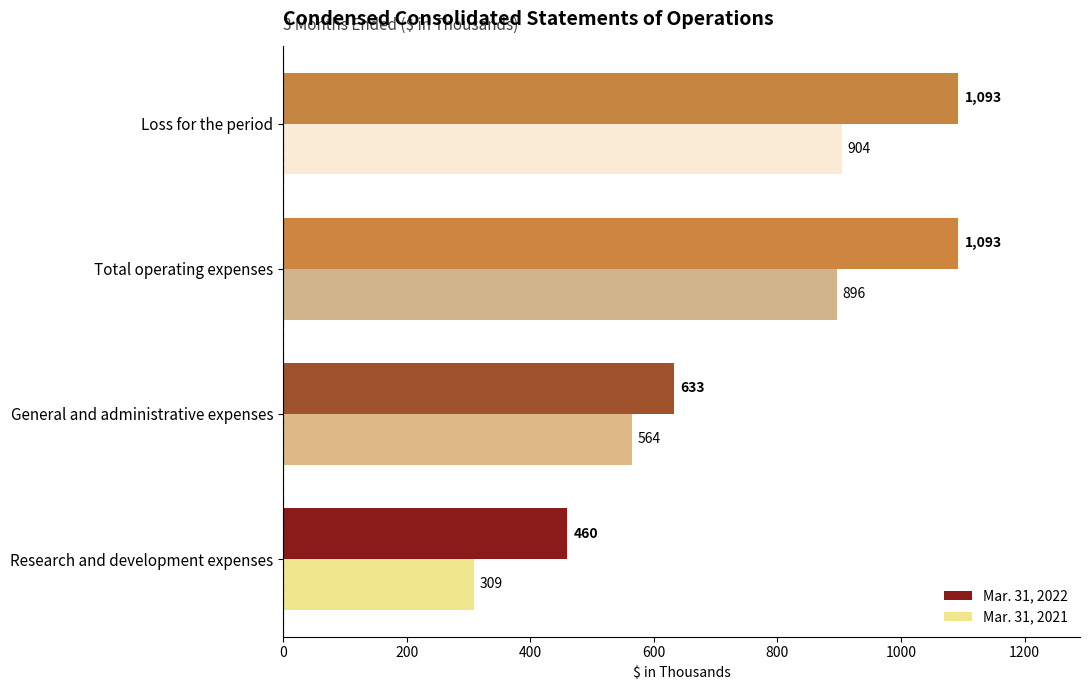

What value does the Mar. 31, 2022 series have at Research and development expenses, to the nearest 10?

460